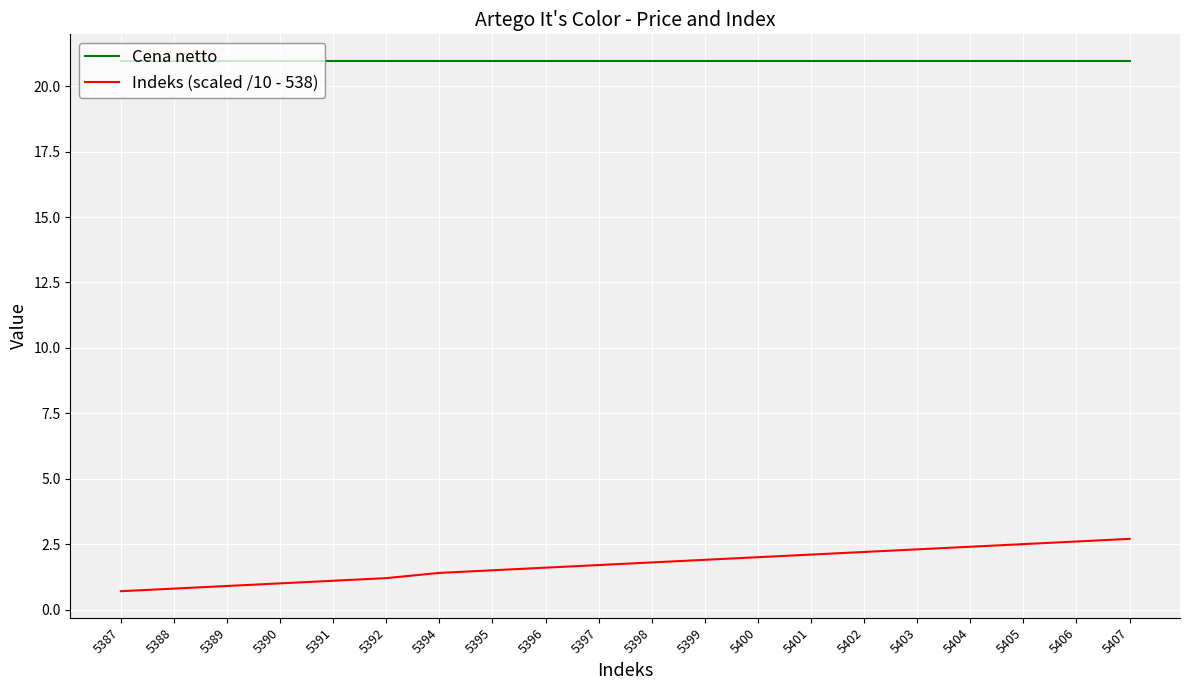

At how many categories does at least one series exceed 20?

20